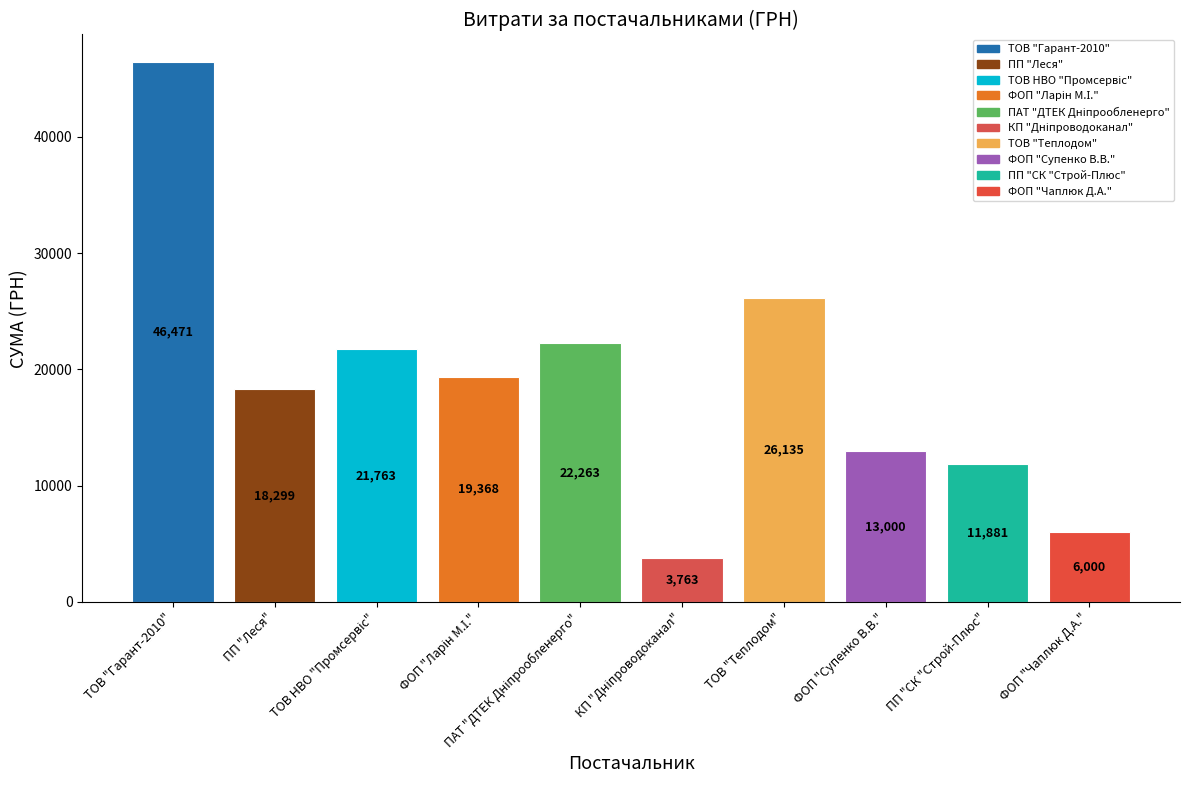

What is the maximum value shown in the chart?

46471.1